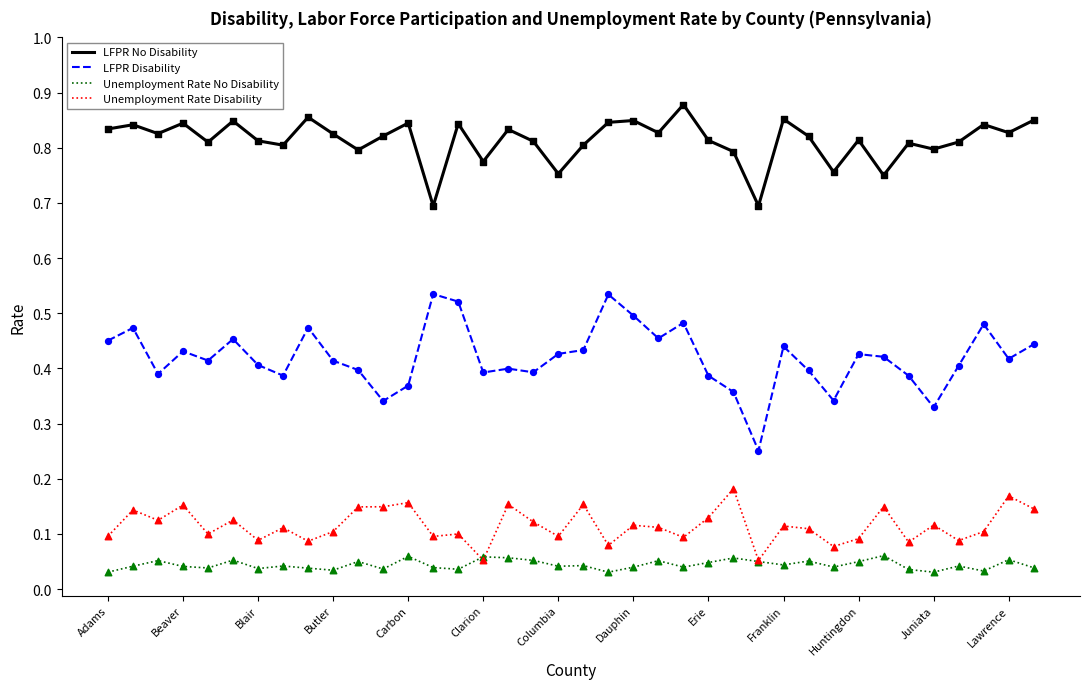

At how many categories does at least one series exceed 0?

38